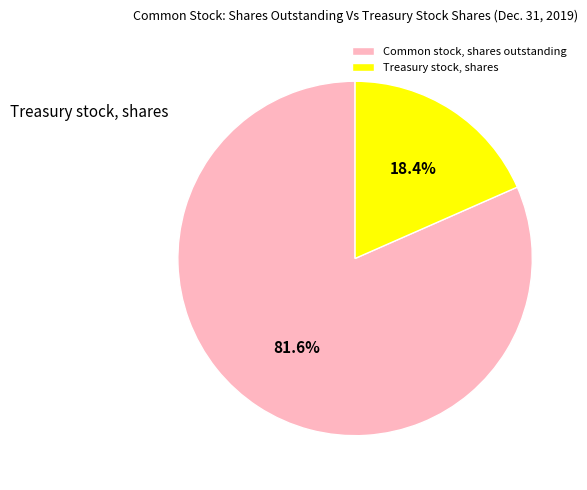

Is Common stock, shares outstanding the majority of the pie?

Yes